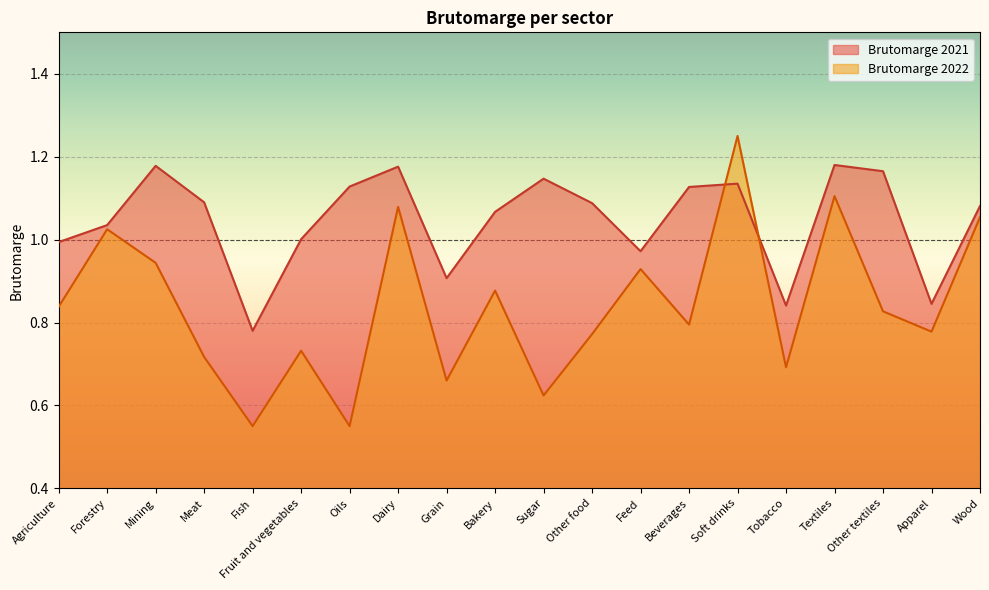

Which category has the highest value across all series?

Soft drinks